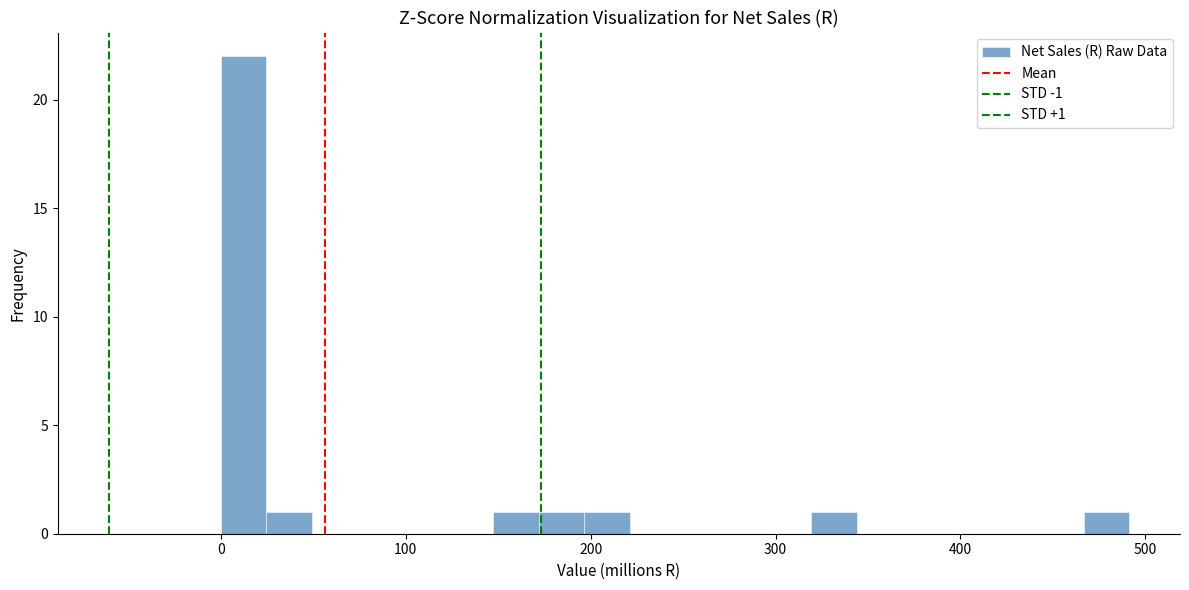

Around what value on the x-axis is the tallest bar? Give the approximate position of its centre, as read against the axis.

10